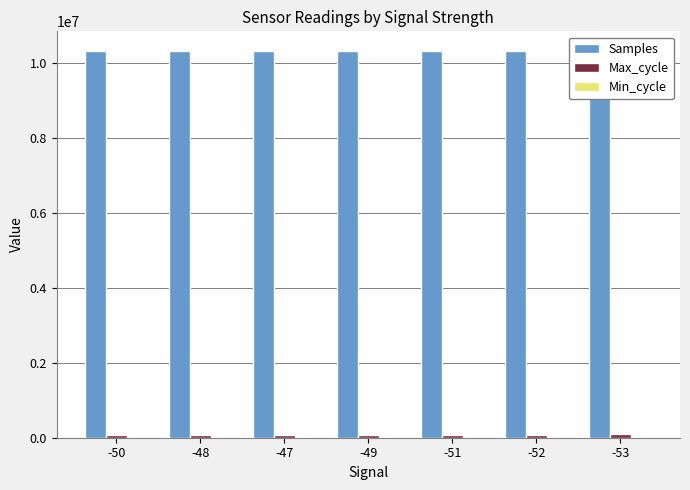

Which has a higher value, -53 or -52?

-52